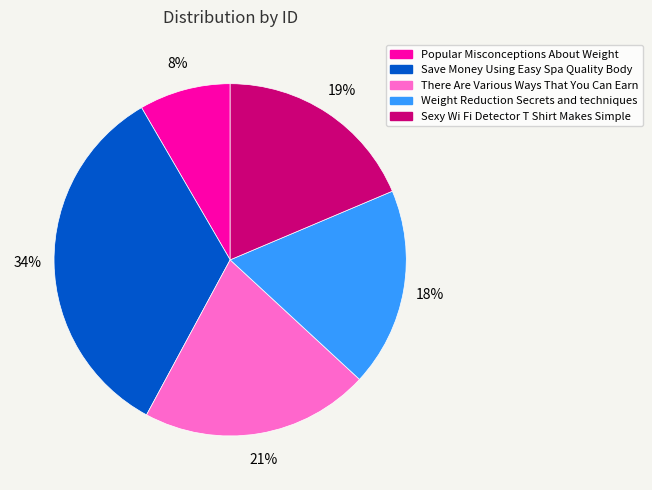

How many segments does this pie chart have?

5